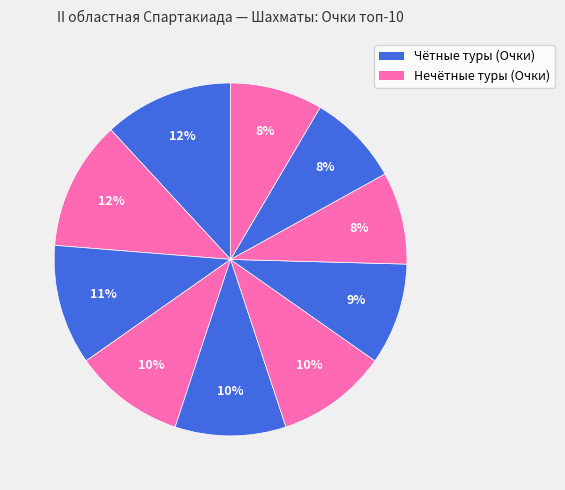

Is there any slice that represents more than half of the pie?

No